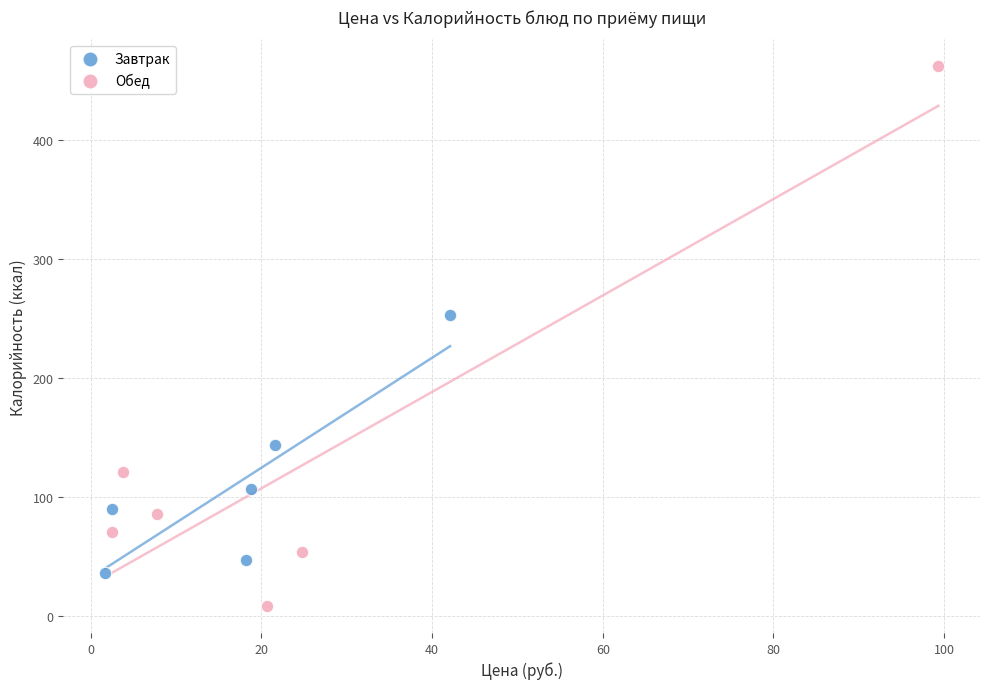

Which series reaches the minimum Y coordinate?

Обед